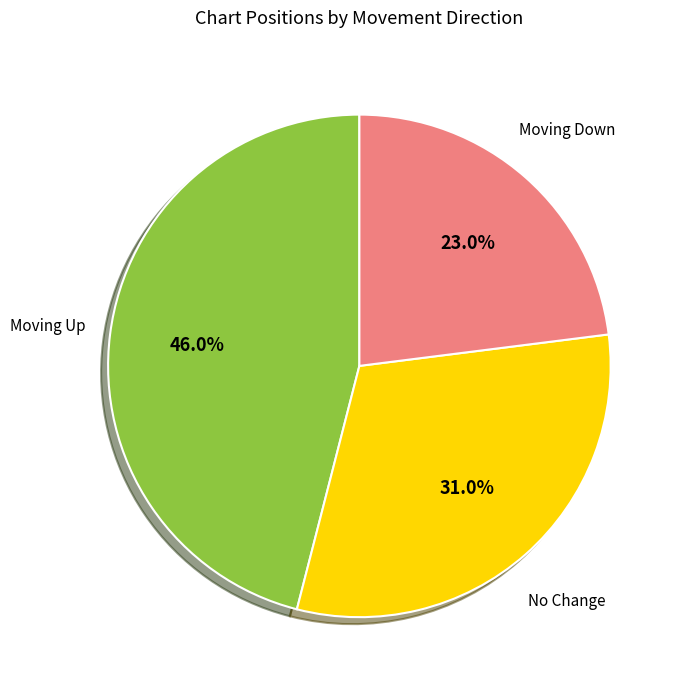

Is there any slice that represents more than half of the pie?

No